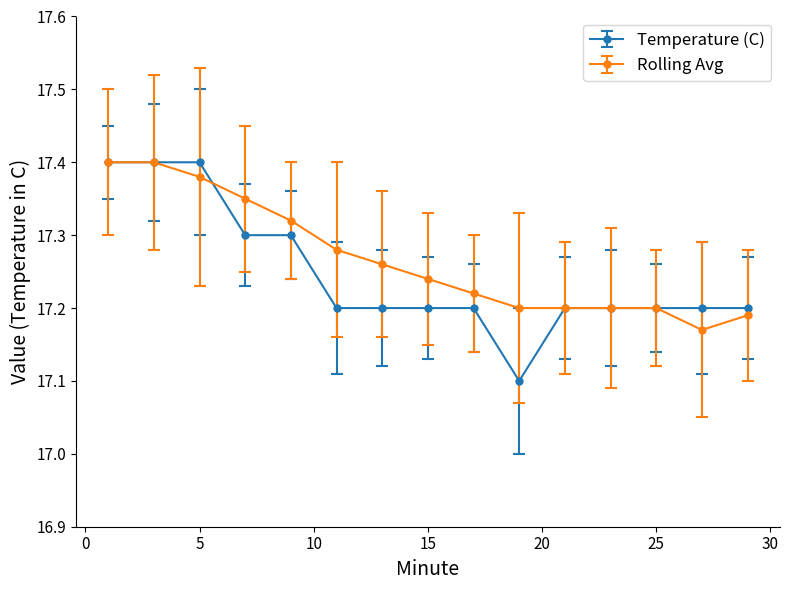

True or false: Temperature (C) and Rolling Avg cross at least once.

True